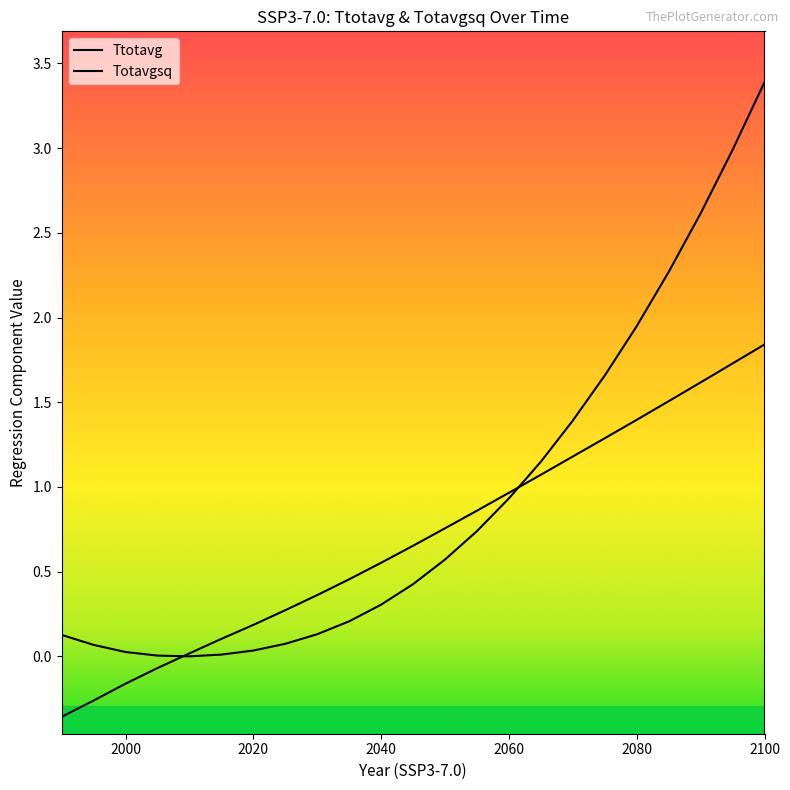

What is the minimum value shown in the chart?

-0.4